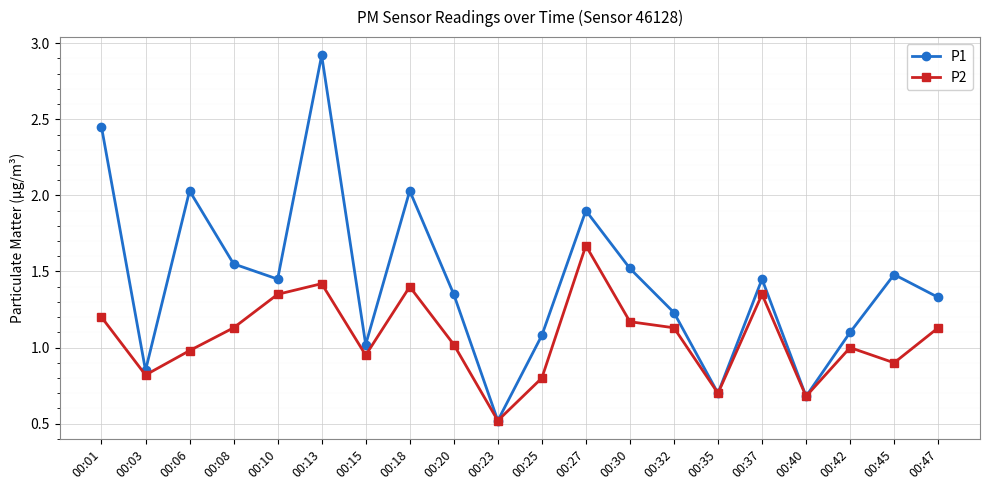

How many lines are shown in the chart?

2